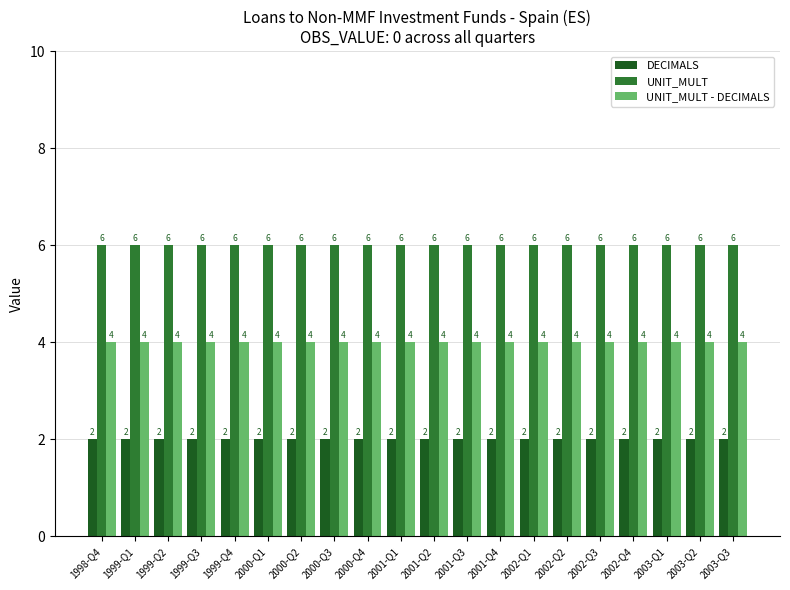

What is the total value across all series at 2002-Q2?

12